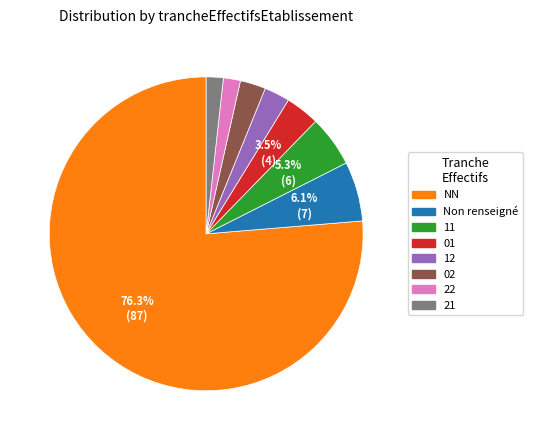

Between 11 and 01, which is larger?

11